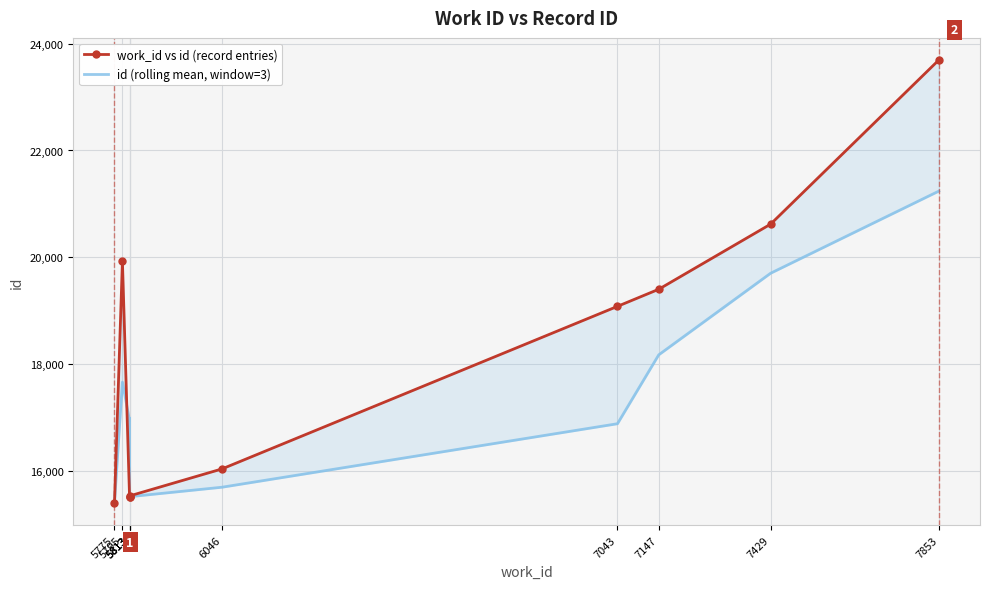

True or false: id (rolling mean, window=3) has more than 2 points higher than both neighbors.

False